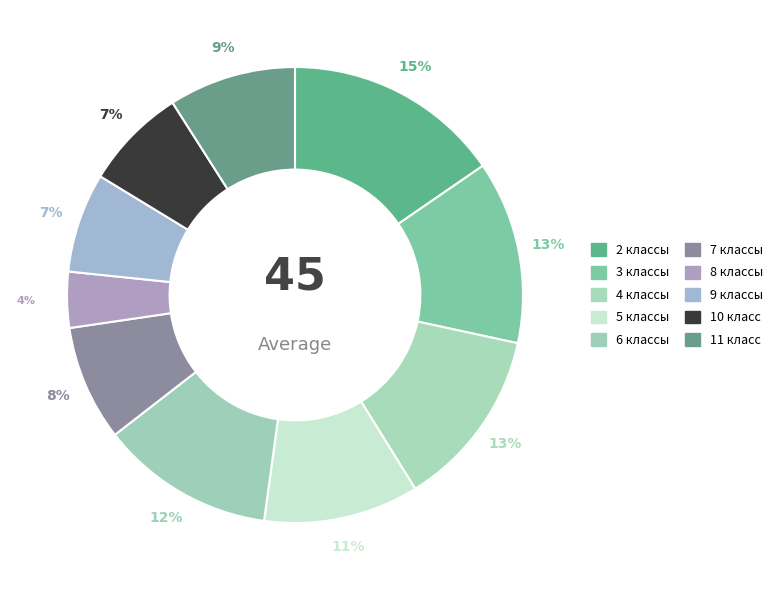

How many segments does this pie chart have?

10